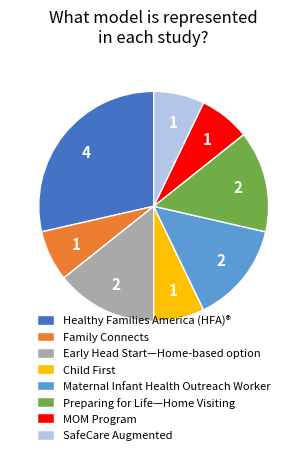

What is the largest slice in the pie chart?

Healthy Families America (HFA)®